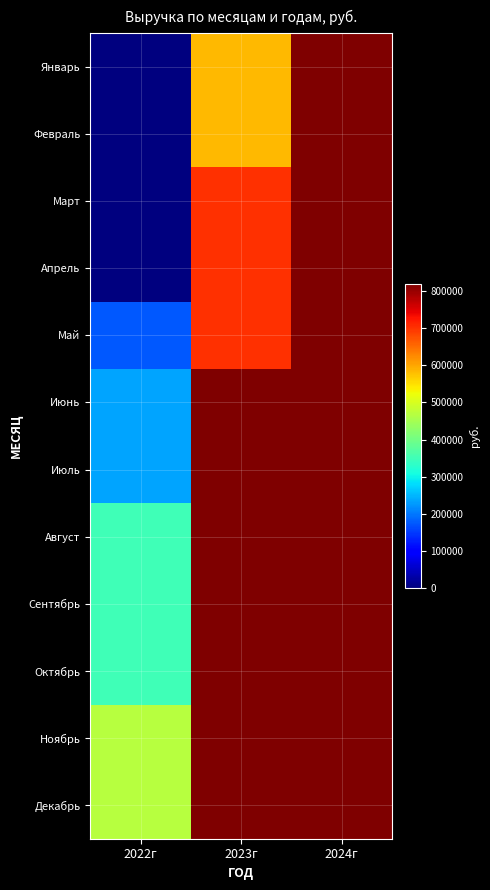

What is the total value across all series at 2023г?

9009000